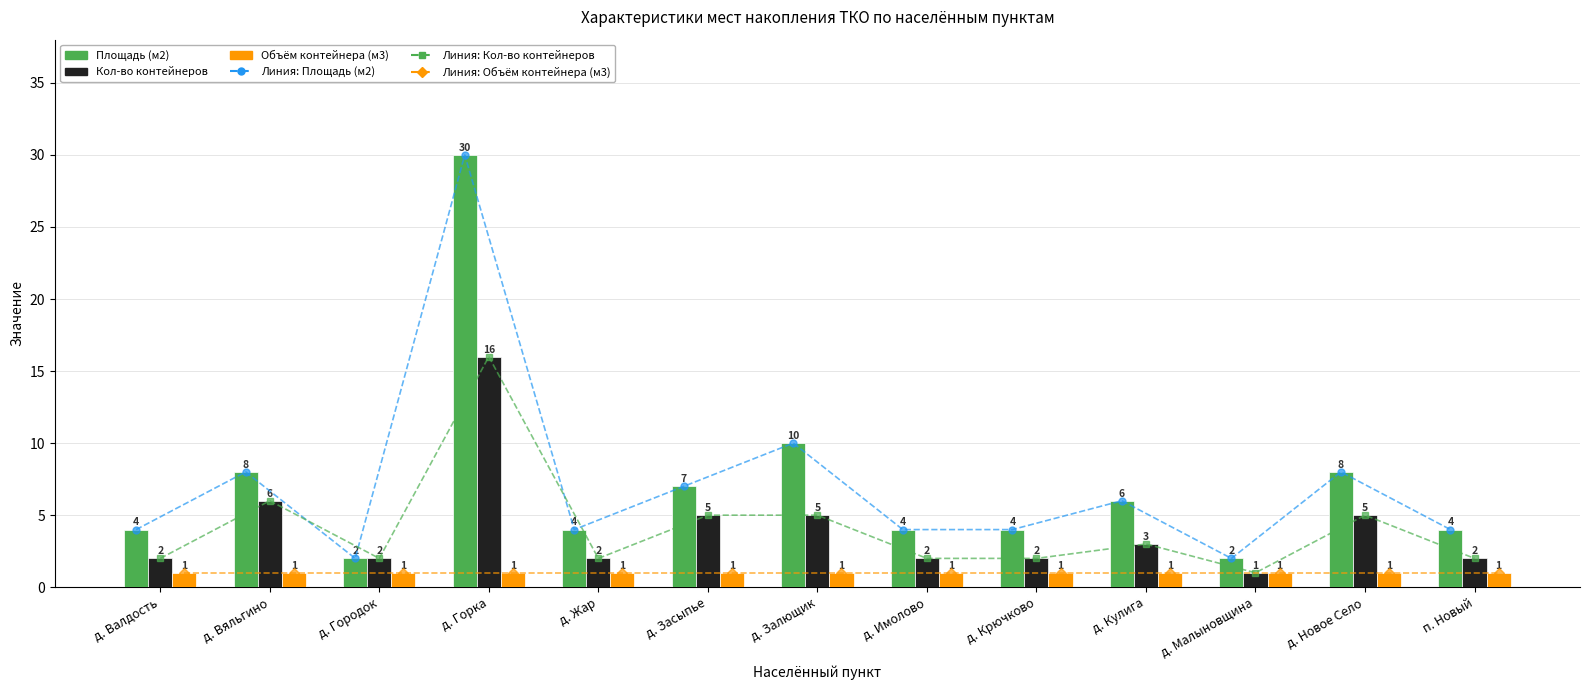

How many groups of bars are there?

13